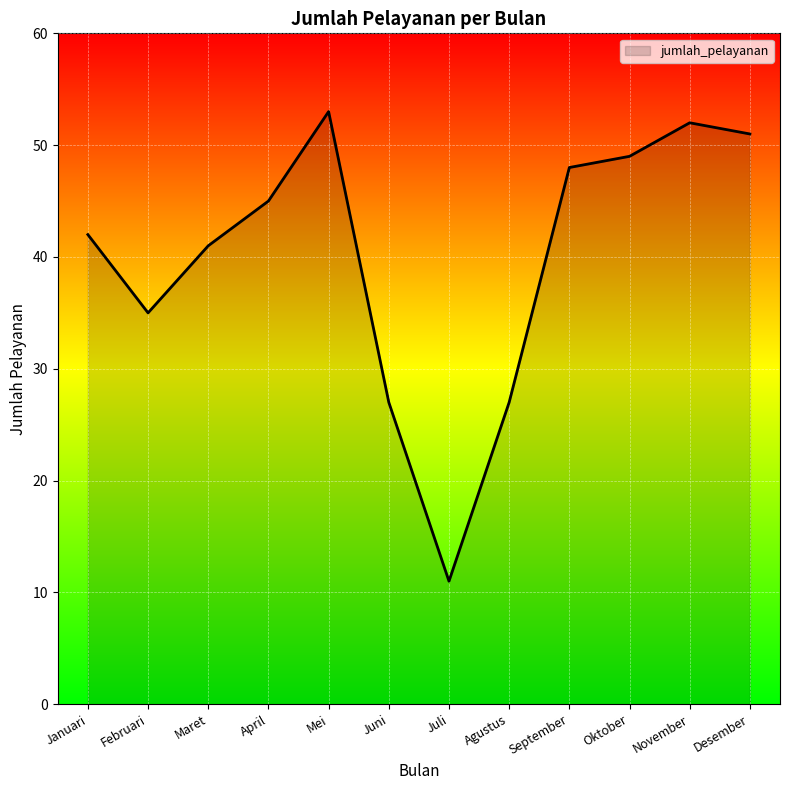

What is the difference between the maximum and minimum values?

42